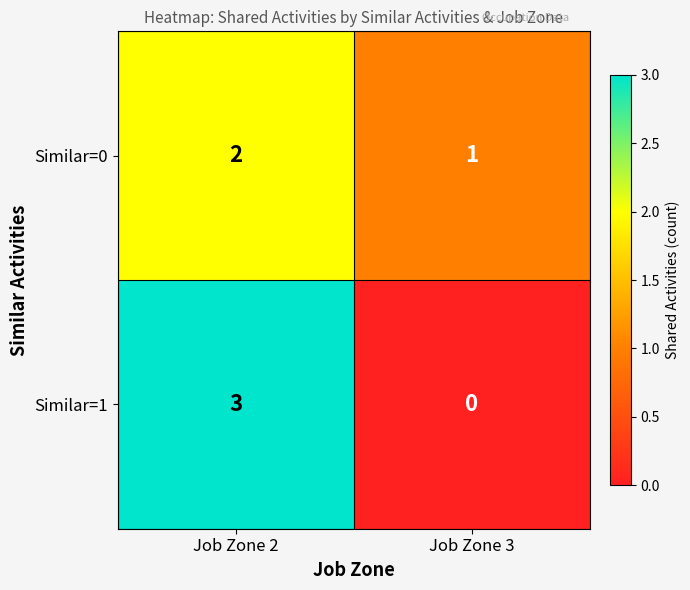

Where is Similar=1 nearest to the value 1?

Job Zone 3